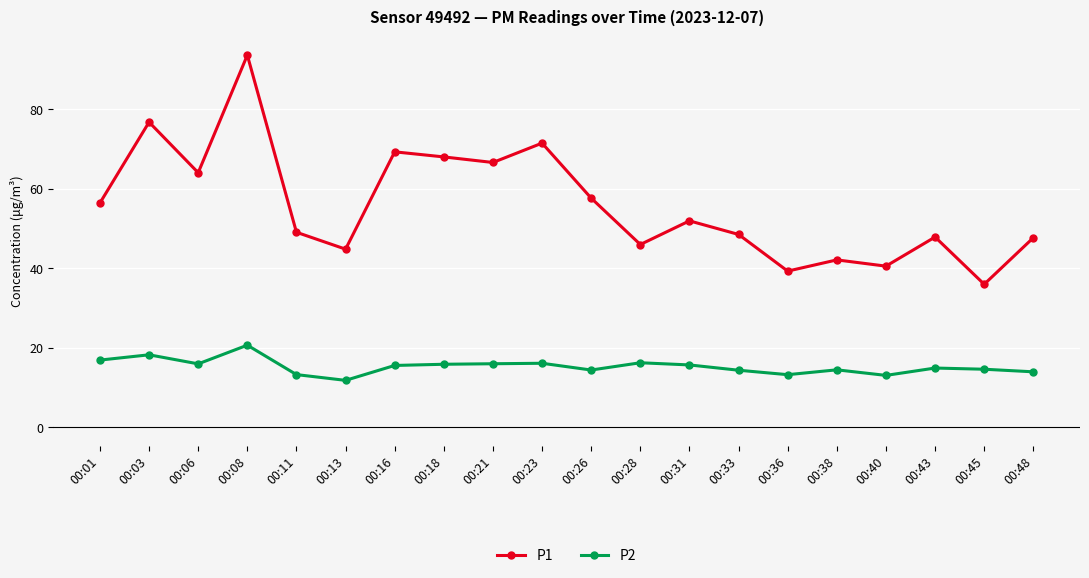

Where is the first local minimum for P1?

00:06